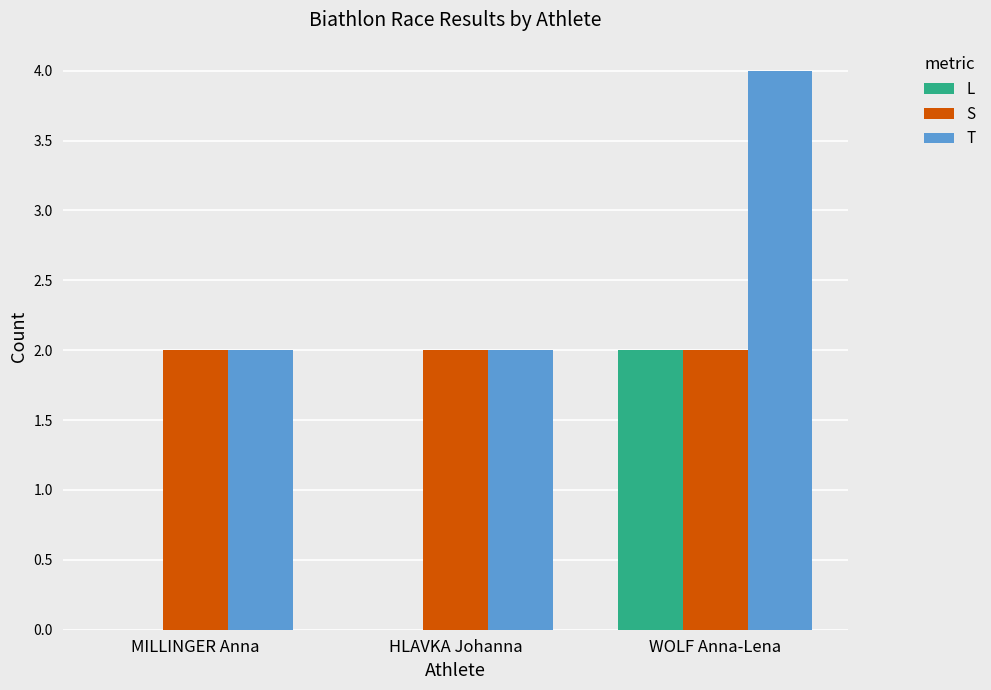

Reading left to right, transcribe all the data shown in this chart.

L: 0	0	2
S: 2	2	2
T: 2	2	4